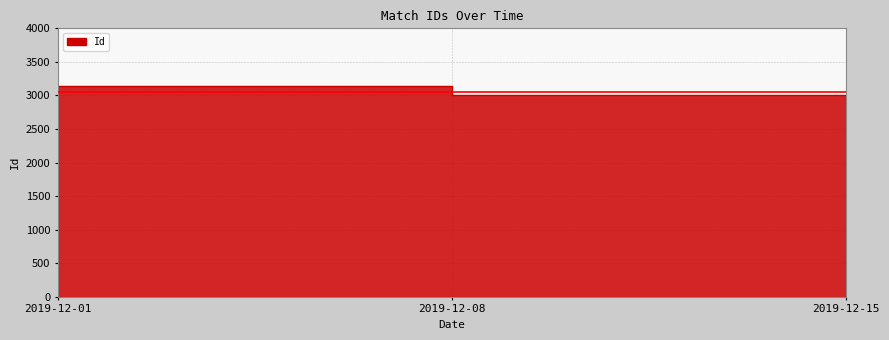

What is the maximum value shown in the chart?

3141